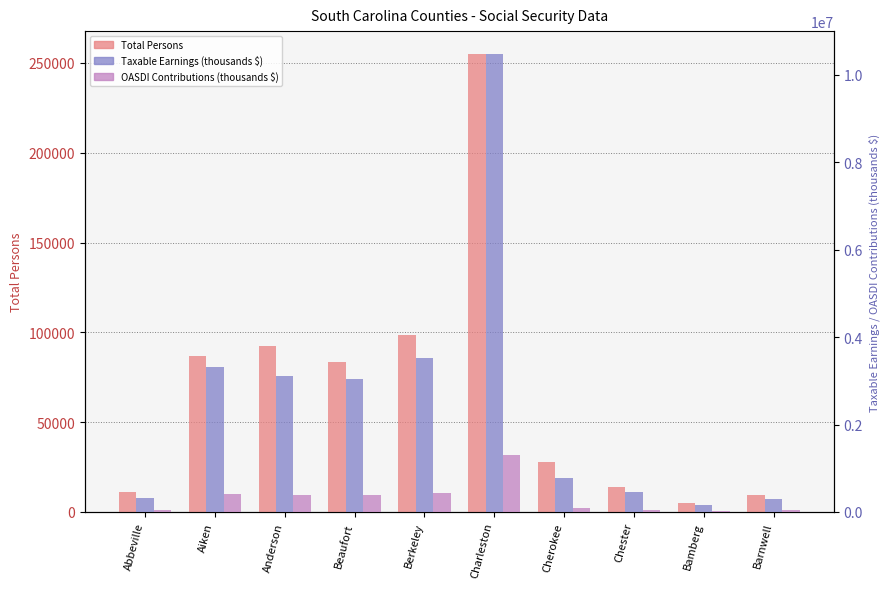

Where does the OASDI Contributions (thousands) series first go above 377708?

Aiken